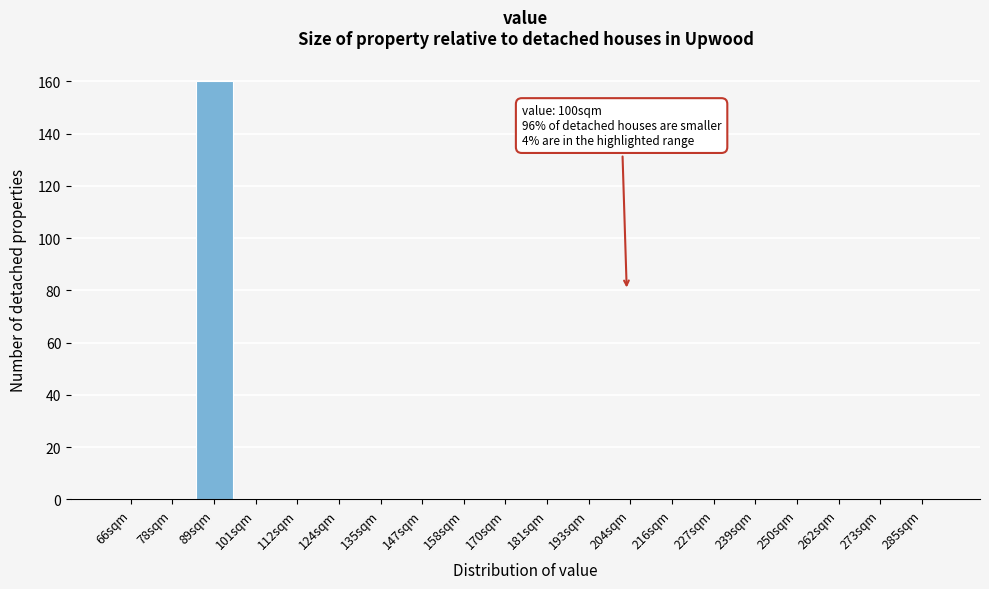

Reading left to right, what are all the values shown in this chart?

66sqm=0	78sqm=0	89sqm=160	101sqm=0	112sqm=0	124sqm=0	135sqm=0	147sqm=0	158sqm=0	170sqm=0	181sqm=0	193sqm=0	204sqm=0	216sqm=0	227sqm=0	239sqm=0	250sqm=0	262sqm=0	273sqm=0	285sqm=0